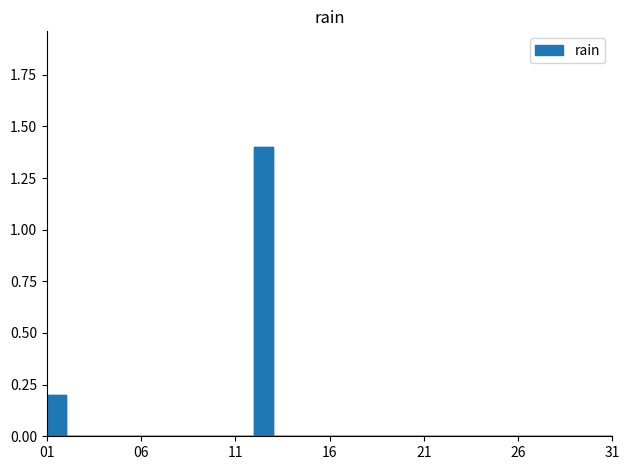

How many lines are shown in the chart?

1